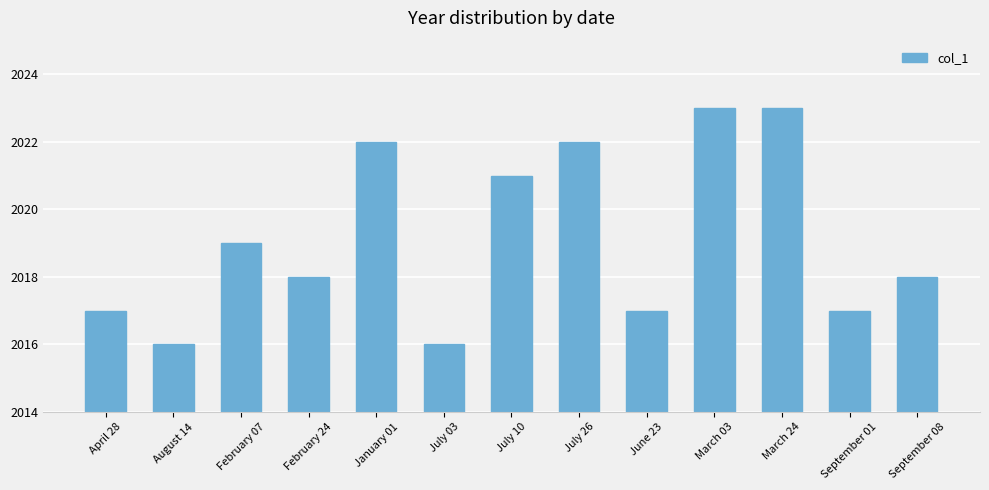

How many distinct data groups are displayed?

1